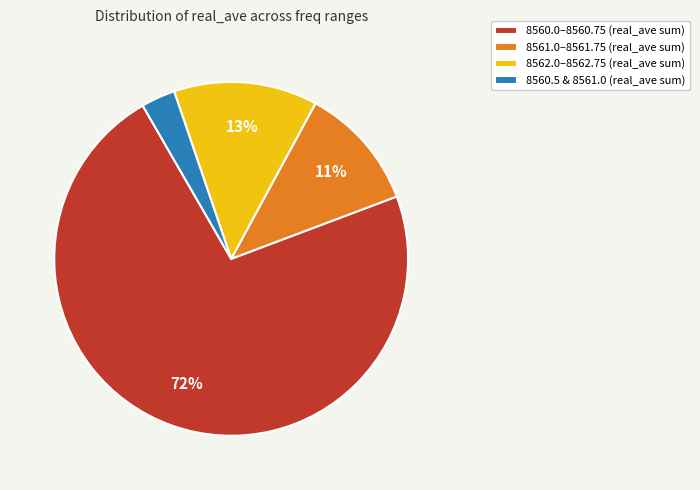

Count the number of slices in the pie.

4